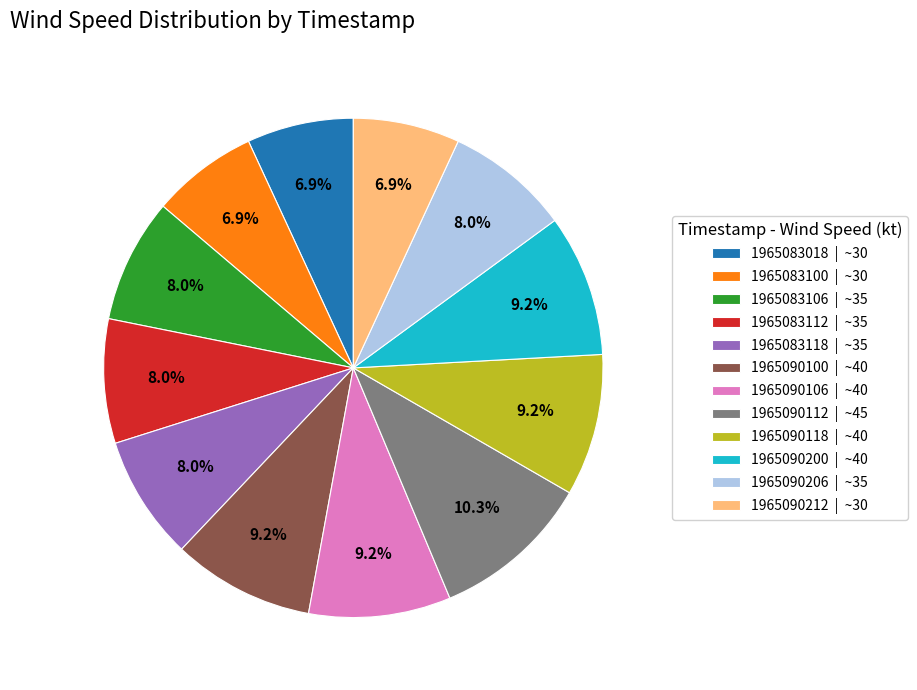

How many segments does this pie chart have?

12